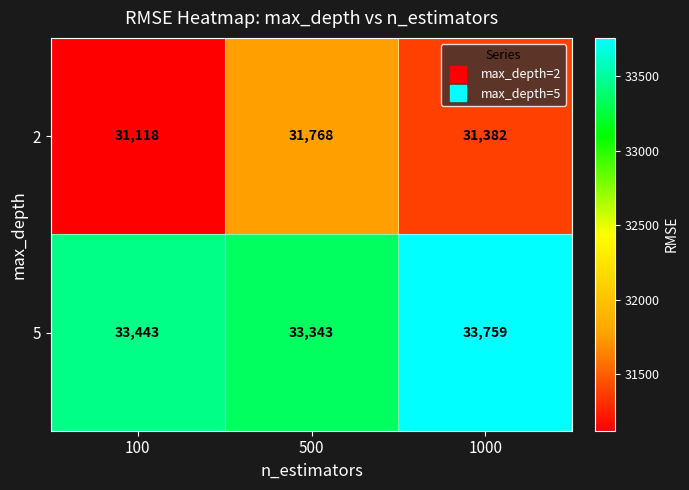

How many data points in 5 are less than 33443?

1